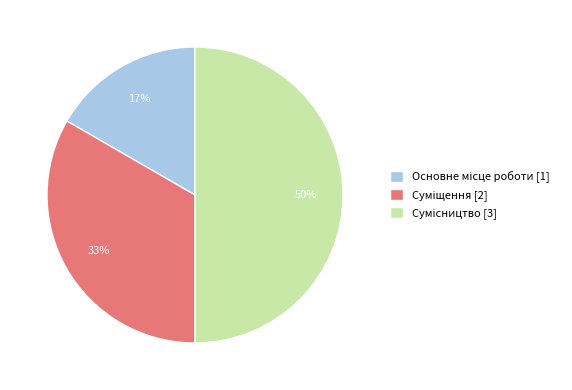

How many slices are in this pie chart?

3